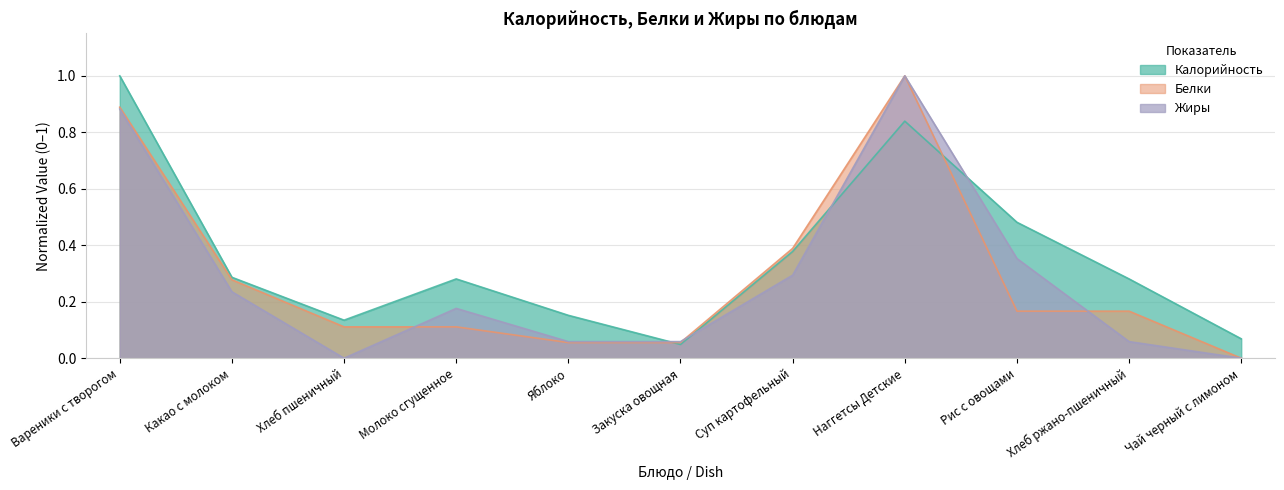

Count the number of data series in this chart.

3